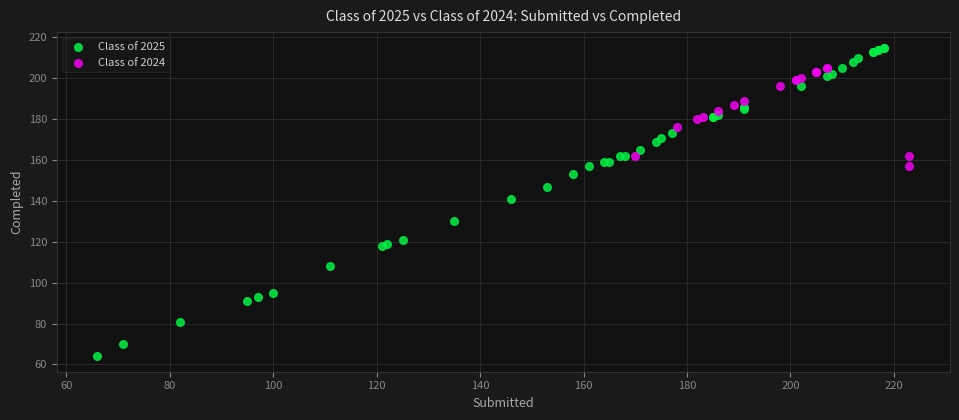

Which series reaches the maximum Y coordinate?

Class of 2025